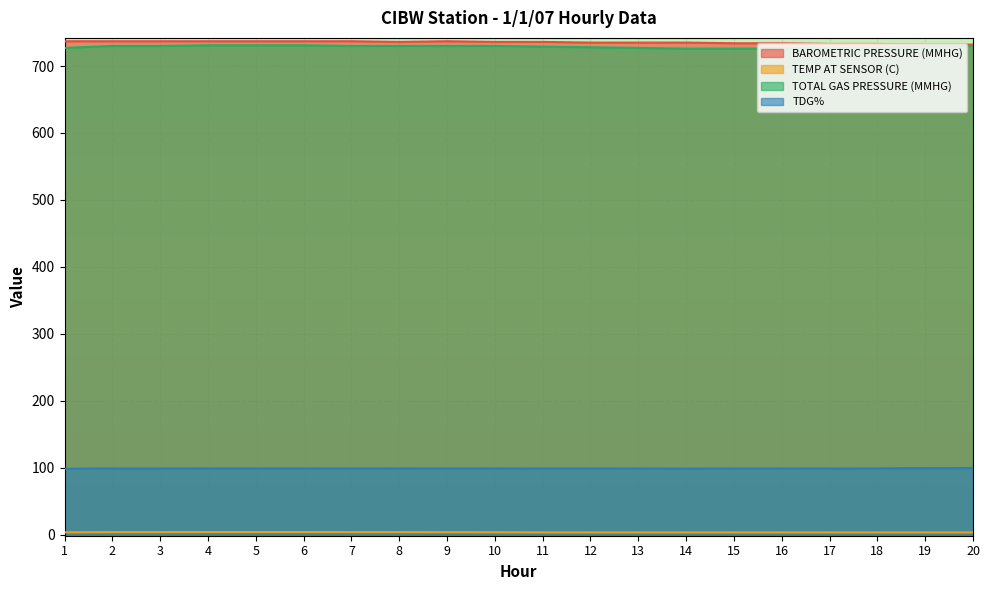

Is the value of TEMP AT SENSOR (C) at 11 greater than the value of BAROMETRIC PRESSURE (MMHG) at 6?

No